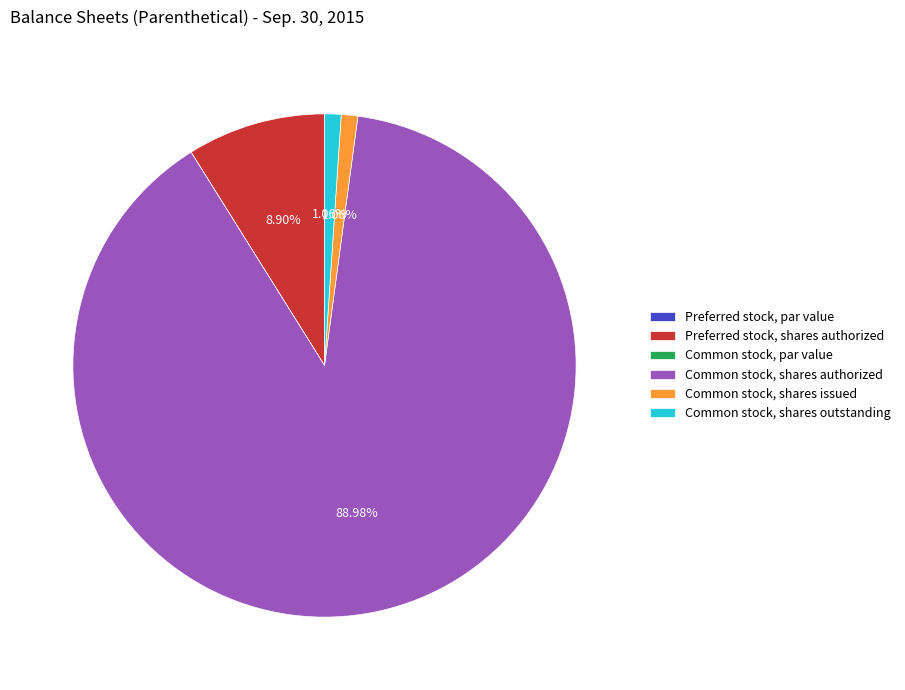

Which slice is the largest?

Common stock, shares authorized